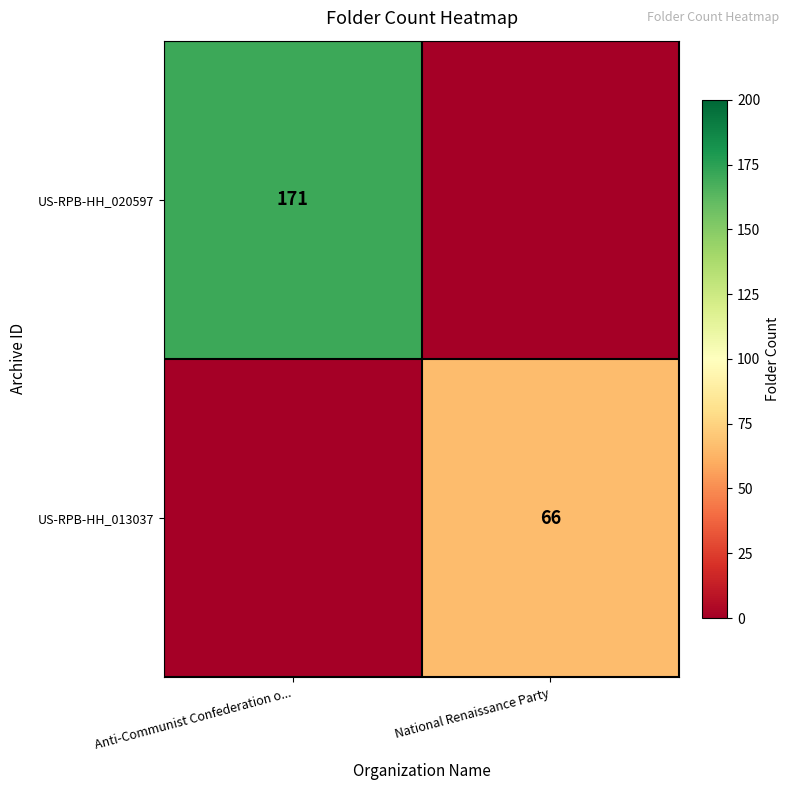

At which category is the sum across all series the highest?

Anti-Communist Confederation o...